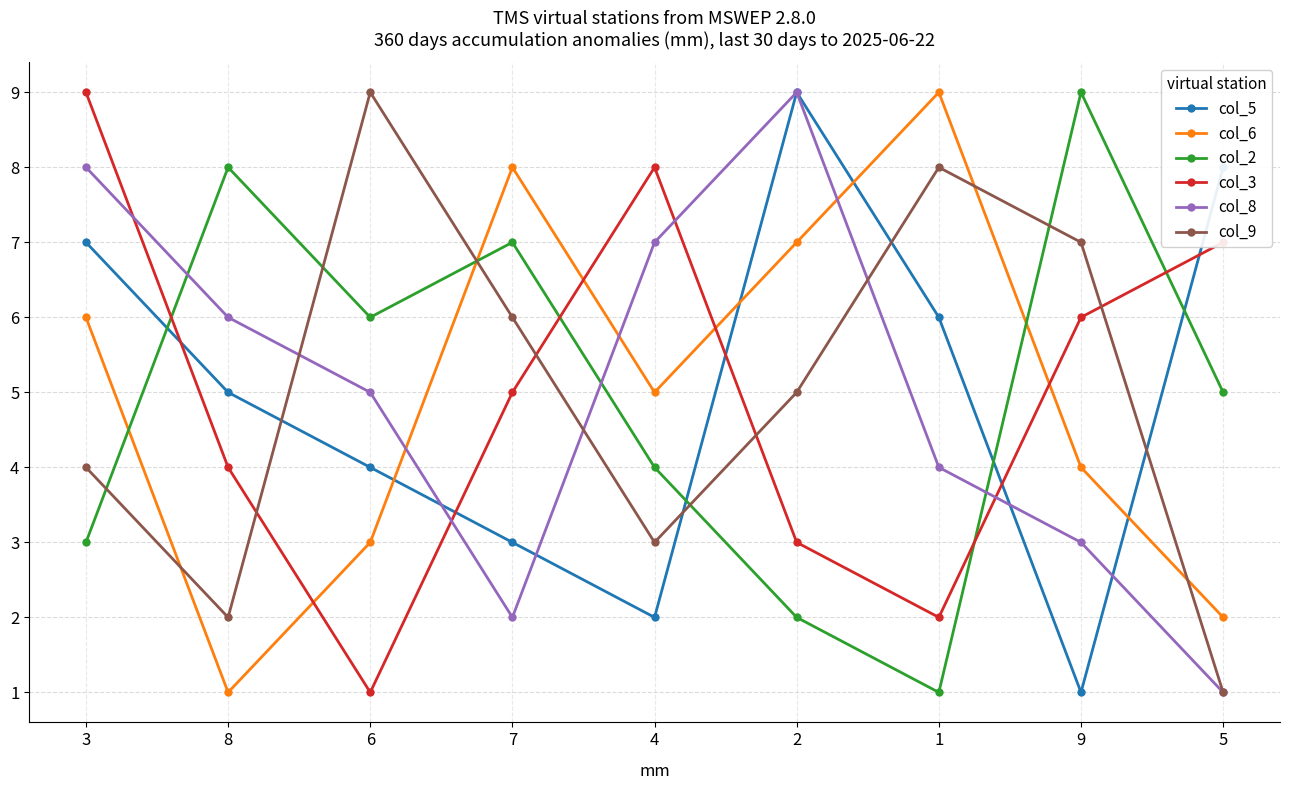

What is the label of the 3rd point from the right?

1